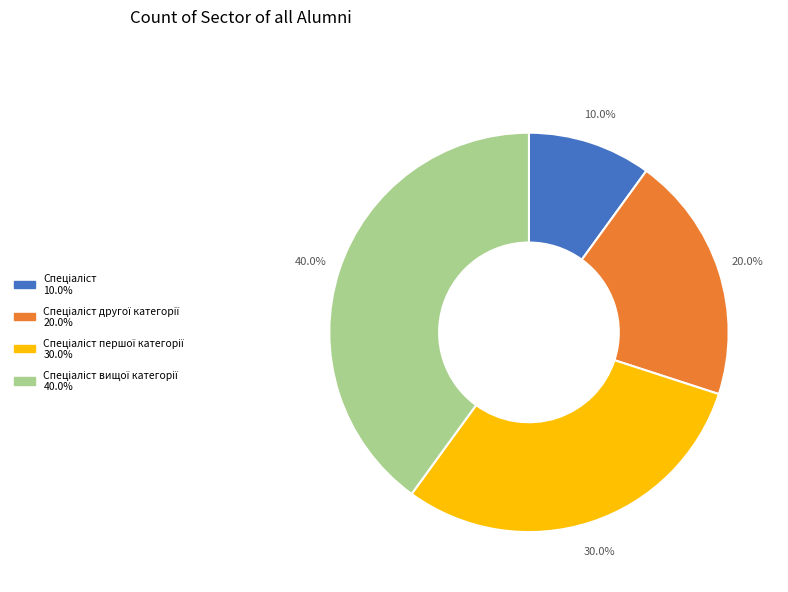

Is there a majority slice in this chart?

No